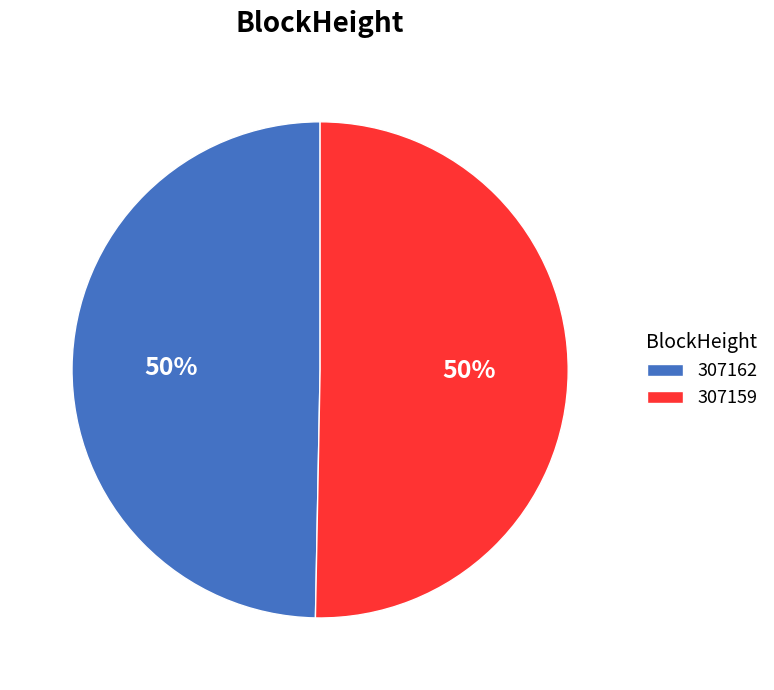

Do 307159 and 307162 together represent more than half of the pie?

Yes